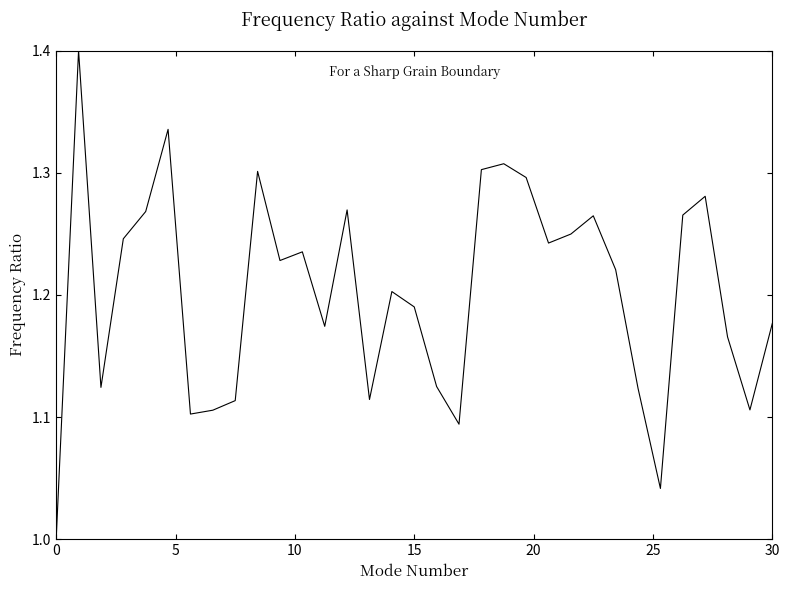

What is the maximum value shown in the chart?

1.4